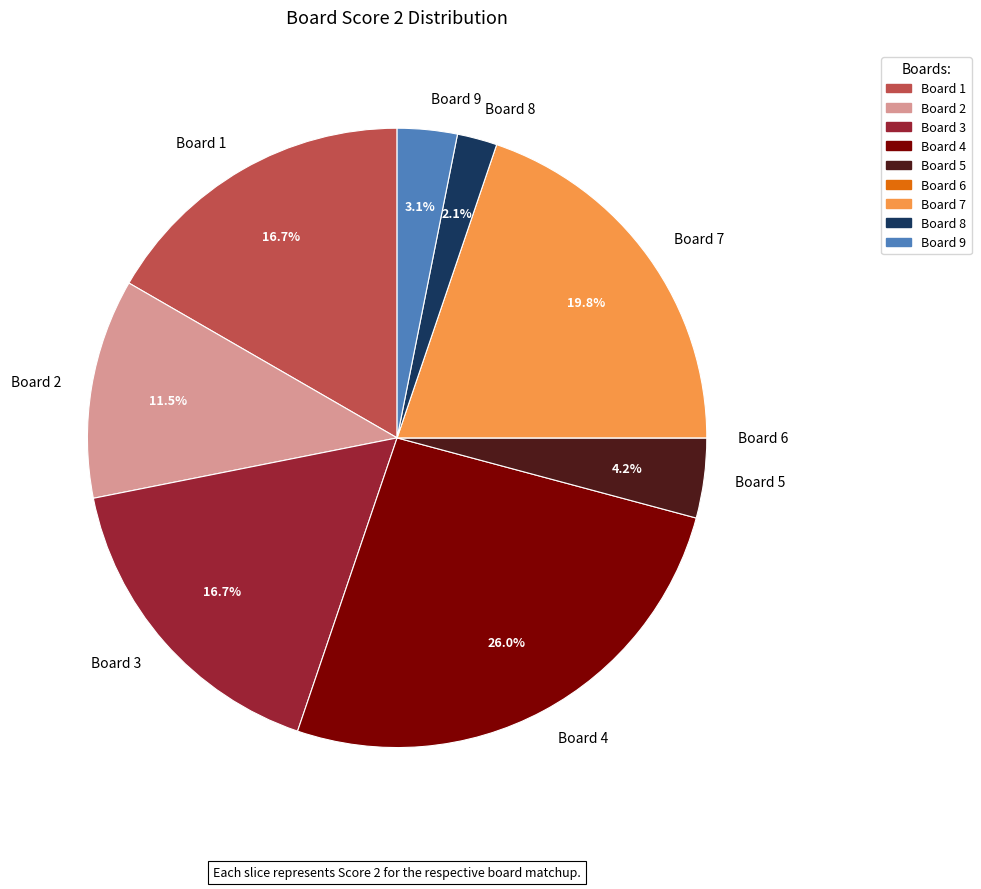

Is there any slice that represents more than half of the pie?

No